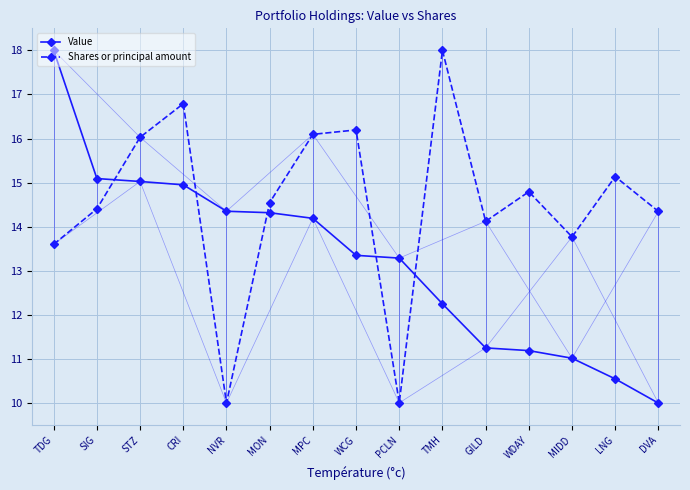

At STZ, list the series in order from largest to smallest.

Shares or principal amount, Value